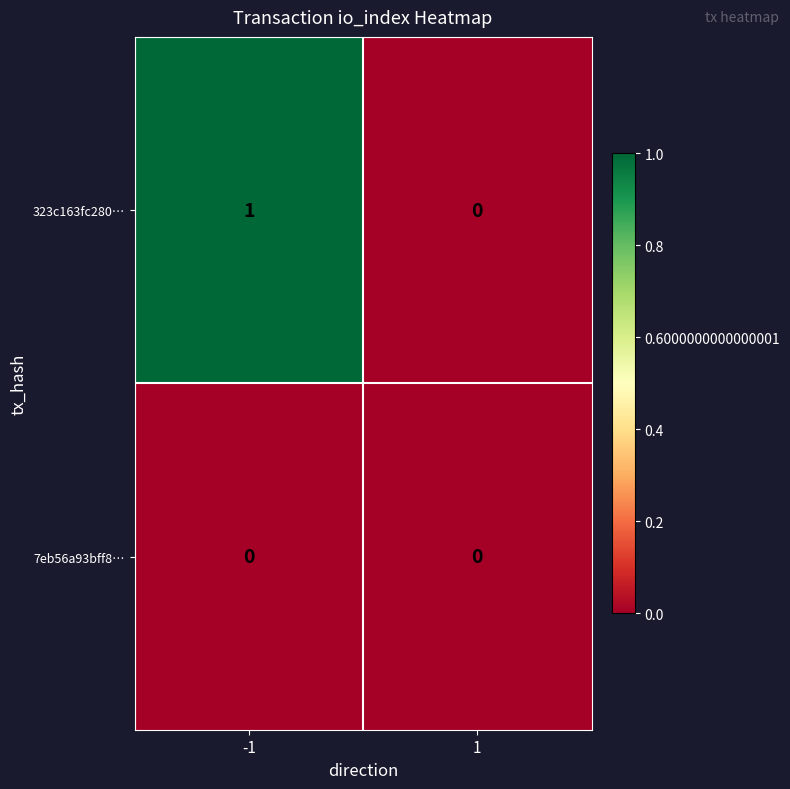

Reading right to left, list all the values displayed in this chart.

323c163fc280…: 1=0	-1=1
7eb56a93bff8…: 1=0	-1=0